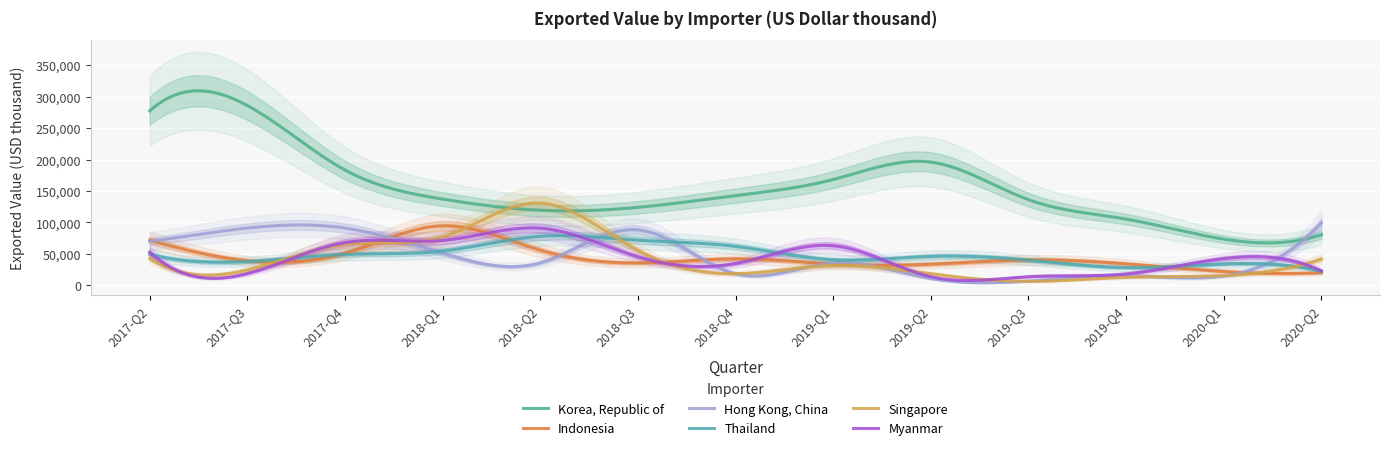

At 2018-Q2, list the series in order from largest to smallest.

Singapore, Korea, Republic of, Myanmar, Thailand, Indonesia, Hong Kong, China